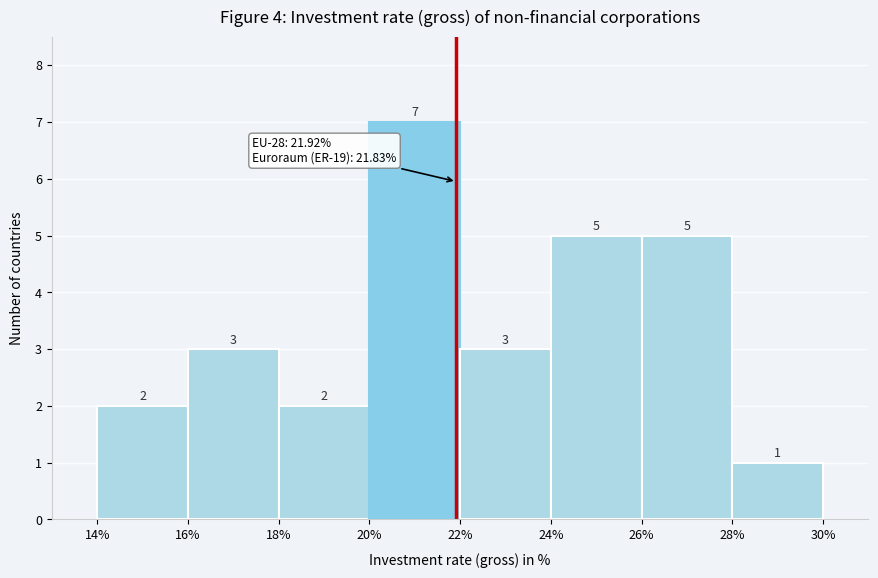

Reading left to right, transcribe this chart: for each bar, give the range it covers on the x-axis and its height.

14% to 16%: 2
16% to 18%: 3
18% to 20%: 2
20% to 22%: 7
22% to 24%: 3
24% to 26%: 5
26% to 28%: 5
28% to 30%: 1